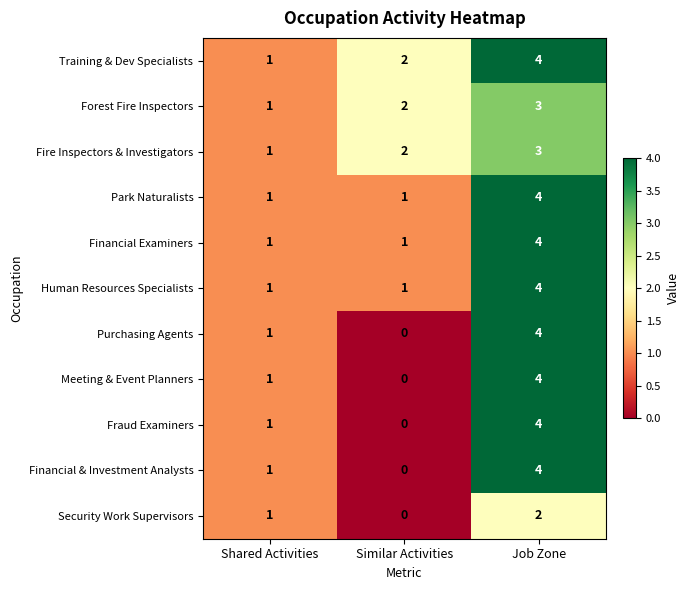

At which category does the chart reach its peak across all series?

Job Zone